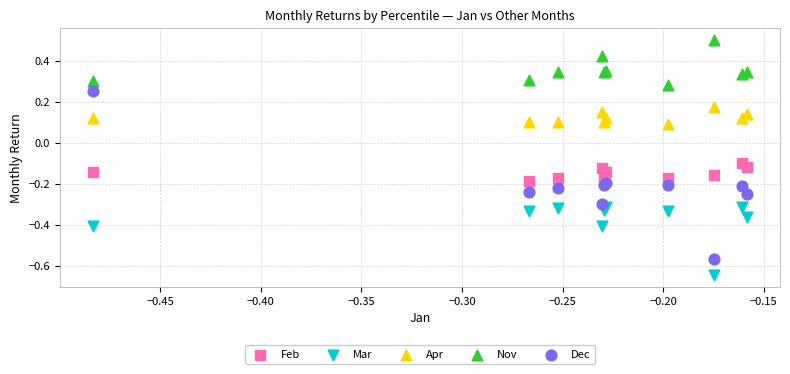

What are all the series names shown in the legend?

Feb, Mar, Apr, Nov, Dec